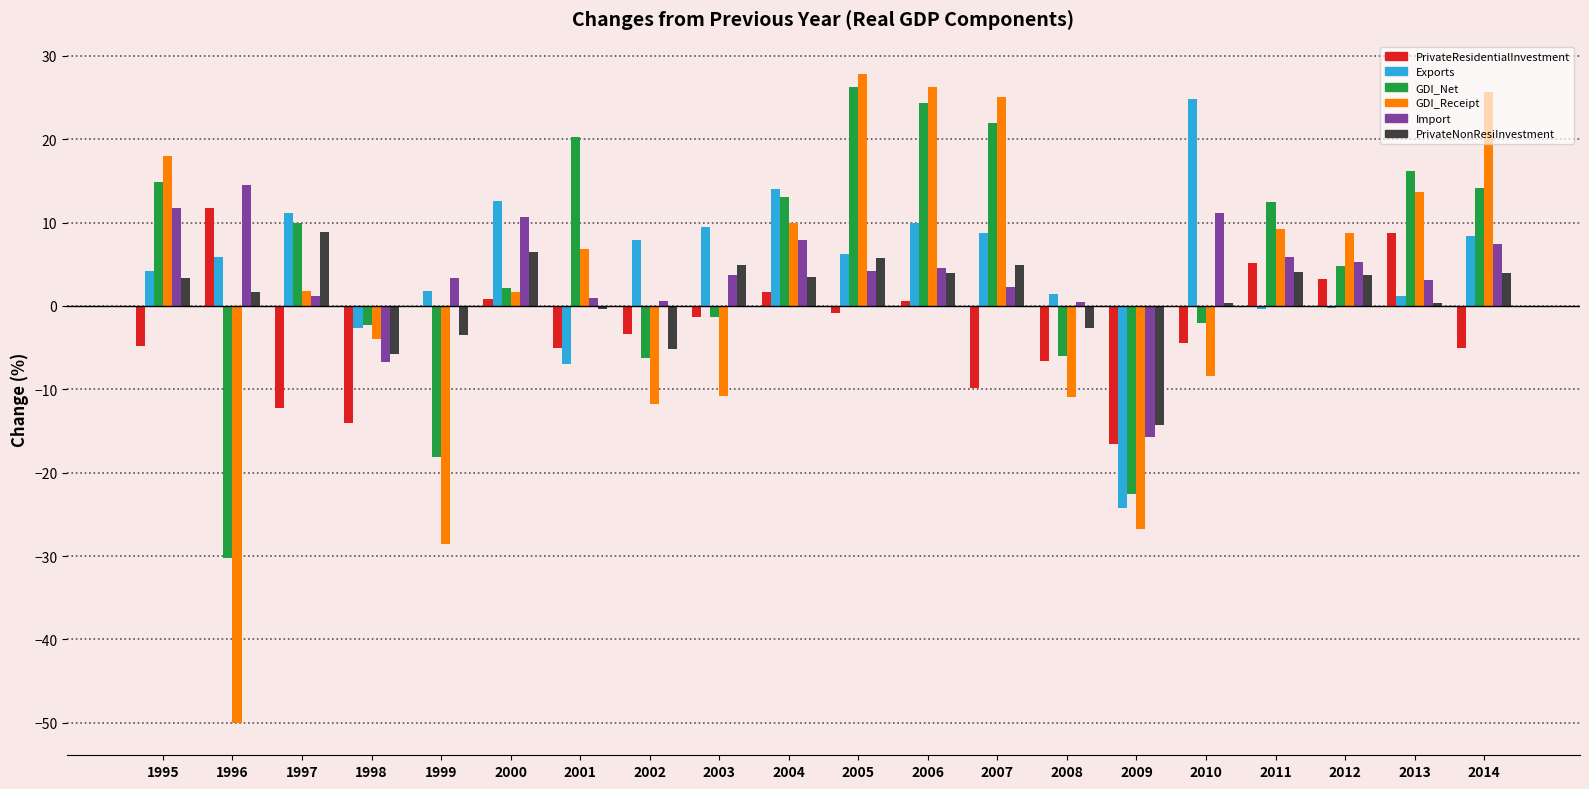

What is the highest value of the PrivateResidentialInvestment series?

11.7